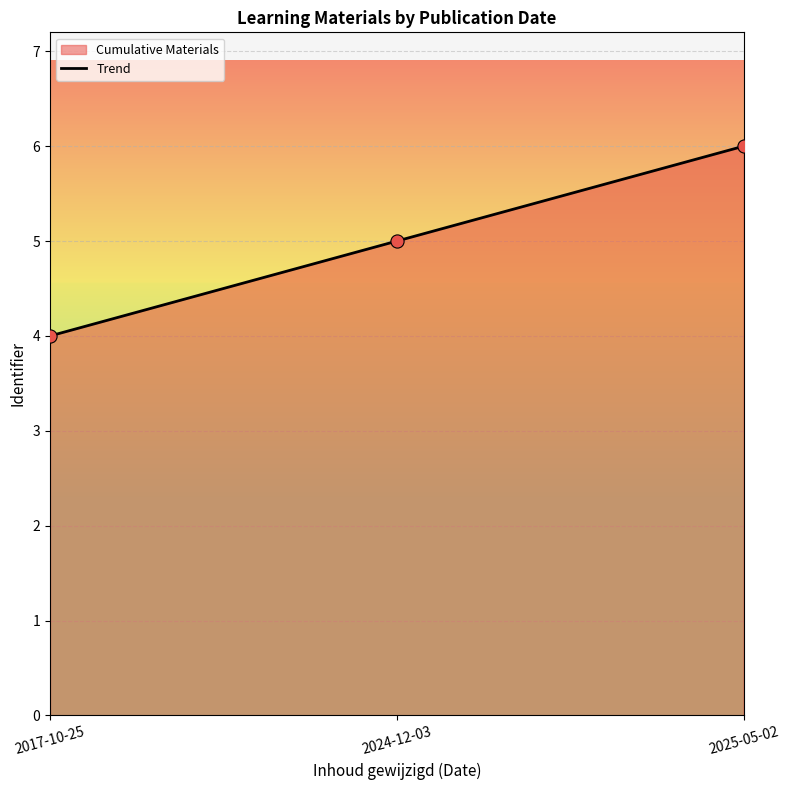

Approximately how many times larger is the value at 2025-05-02 compared to 2017-10-25?

1.5